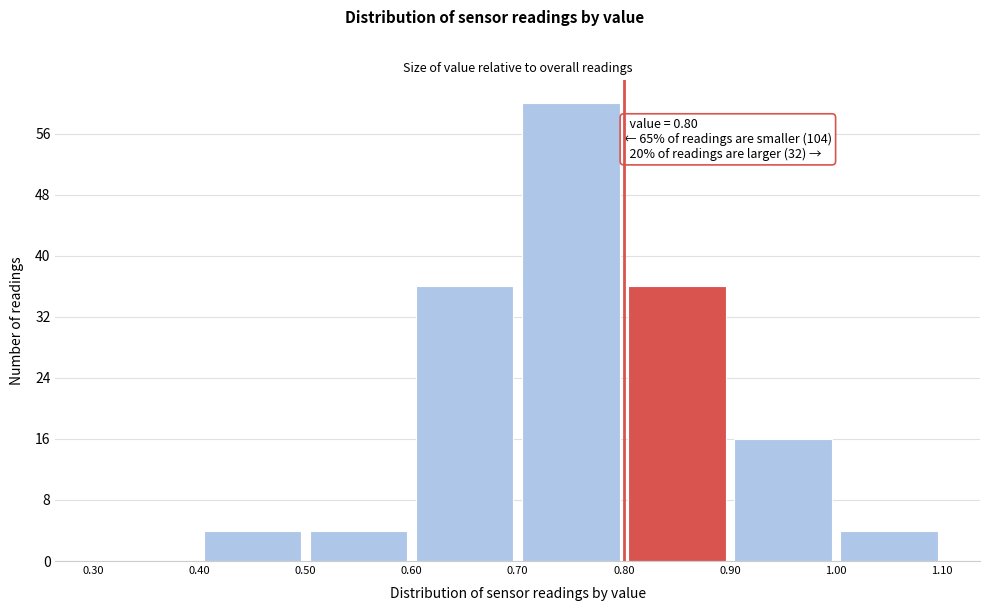

Which range on the x-axis has the tallest bar?

0.70 to 0.80